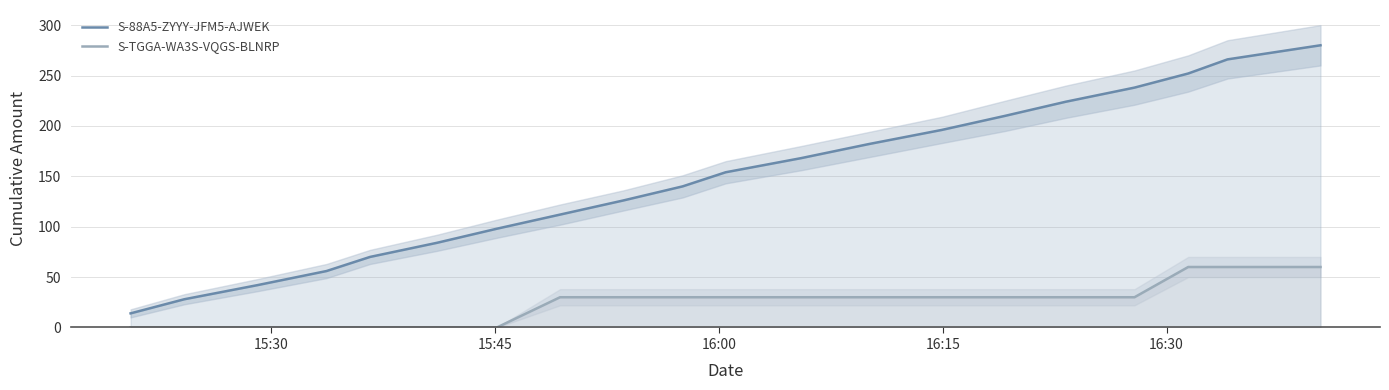

True or false: S-88A5-ZYYY-JFM5-AJWEK and S-TGGA-WA3S-VQGS-BLNRP cross at least once.

False